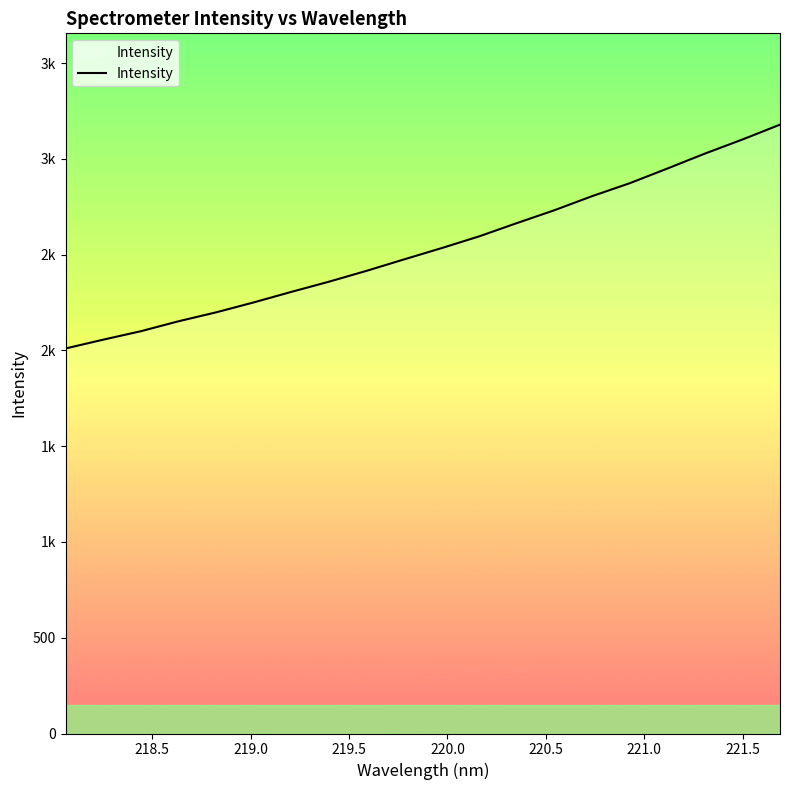

Does the chart have visible grid lines?

No